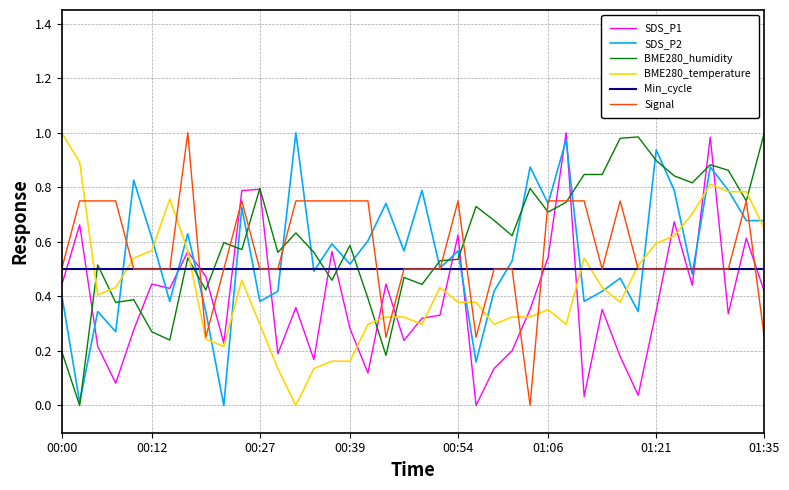

True or false: BME280_temperature and BME280_humidity intersect in this chart.

True